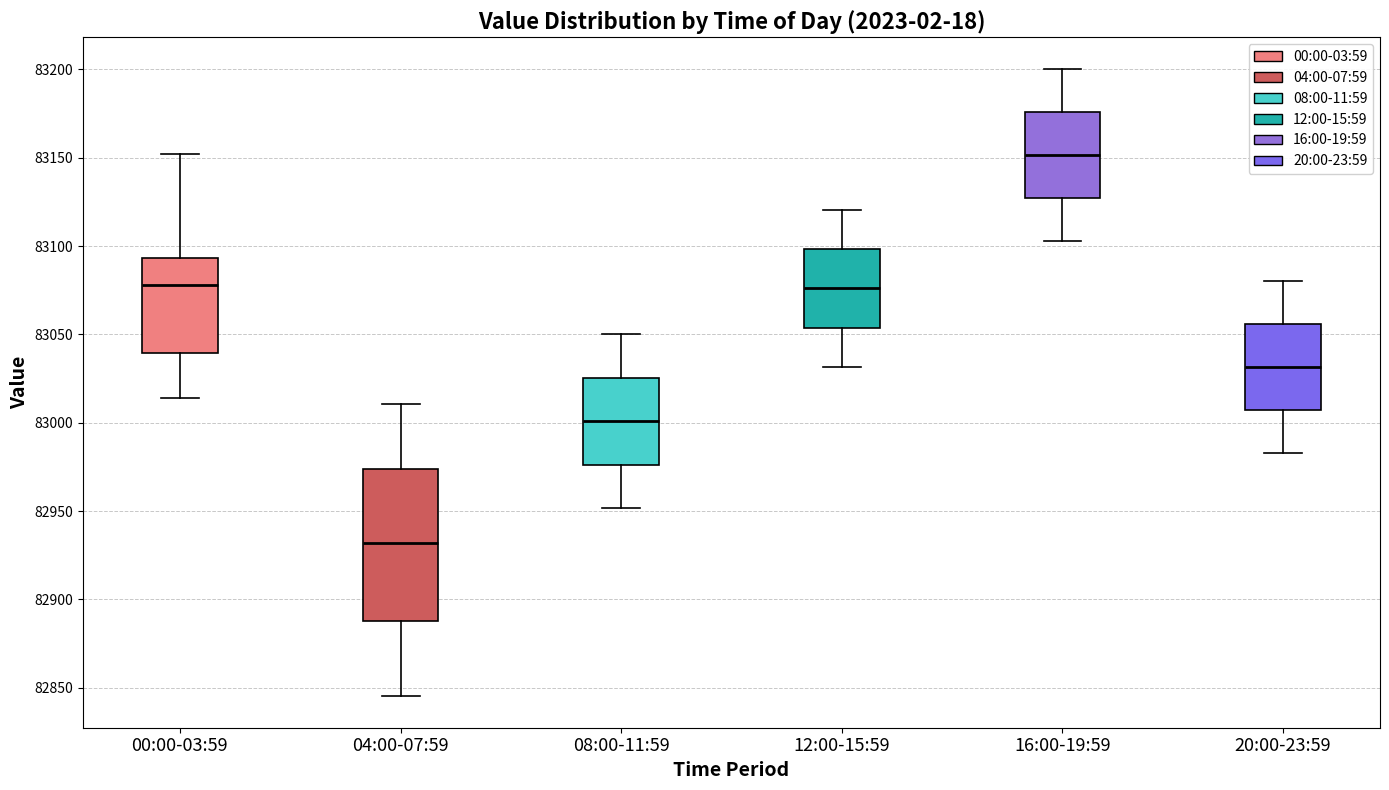

Reading left to right, read every box against the y-axis: the position of its median line, the range the box covers, and the ends of its whiskers. The values are not printed on the chart, so give them approximately, as read against the axis.

00:00-03:59: median 83080, box 83040 to 83095, whiskers 83015 to 83150
04:00-07:59: median 82930, box 82890 to 82975, whiskers 82845 to 83010
08:00-11:59: median 83000, box 82975 to 83025, whiskers 82950 to 83050
12:00-15:59: median 83075, box 83055 to 83100, whiskers 83030 to 83120
16:00-19:59: median 83150, box 83125 to 83175, whiskers 83105 to 83200
20:00-23:59: median 83030, box 83005 to 83055, whiskers 82985 to 83080